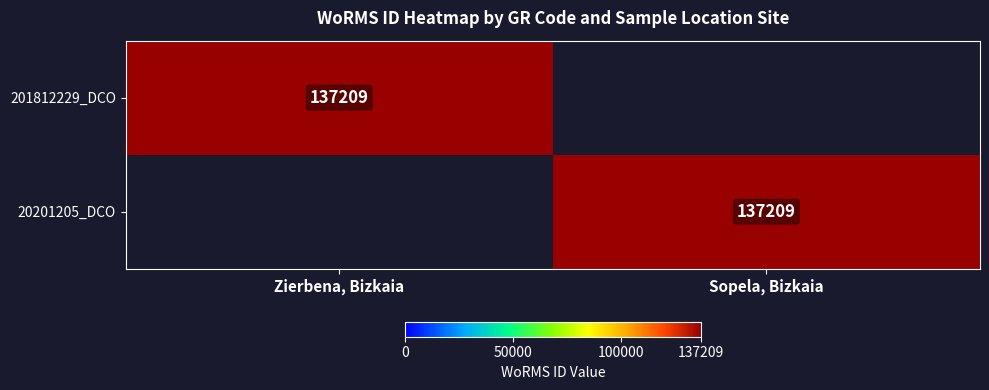

Is it true that 201812229_DCO equals 137209 at Zierbena, Bizkaia?

True